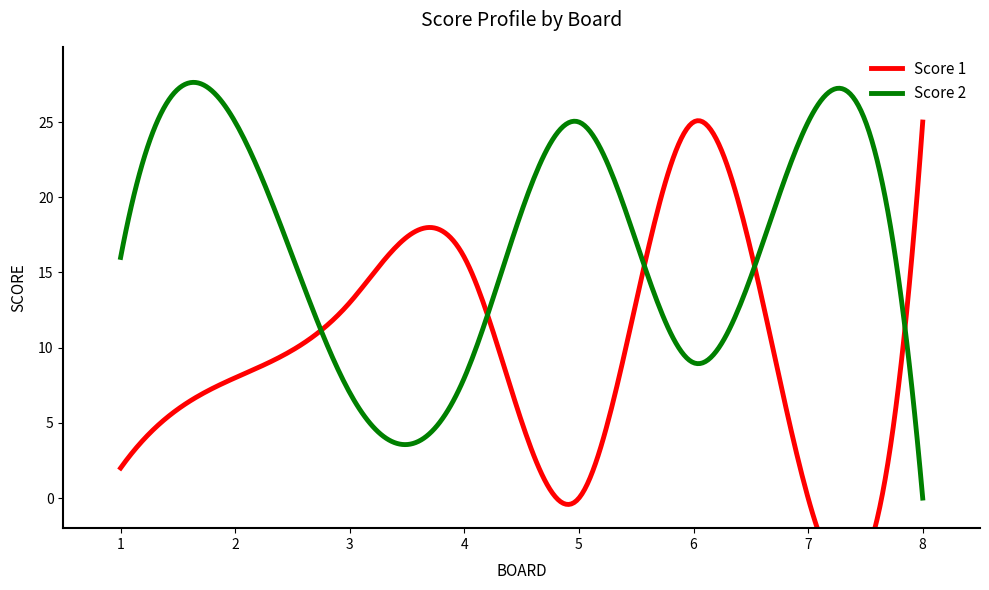

The value of Score 2 at 5 is 10. True or false?

False